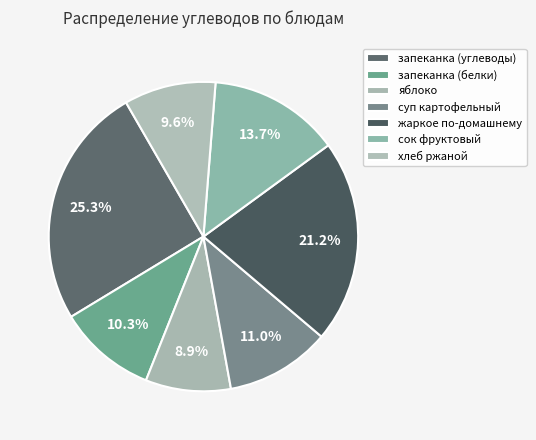

What portion of the pie excludes запеканка (белки)?

89.7%